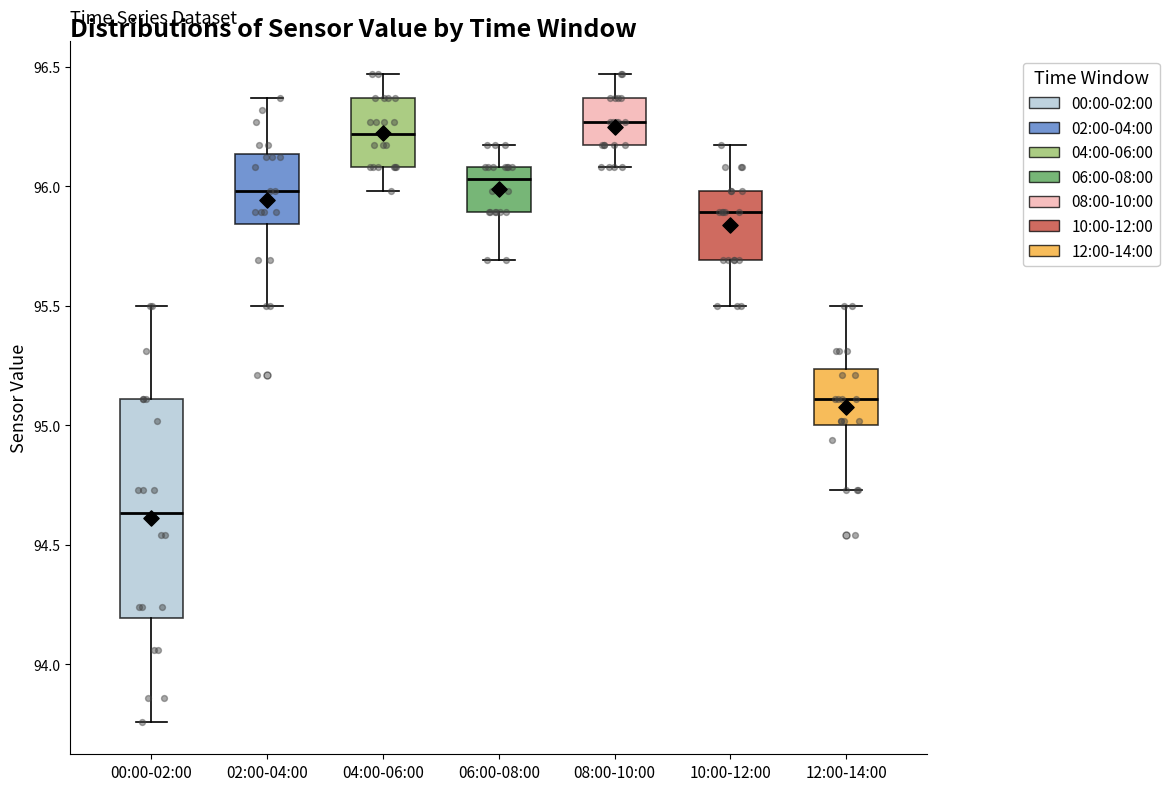

Reading left to right, transcribe this box plot: for each box, give where its median line is, the range the box spans, and where its two whiskers end, as read against the y-axis. The values are not printed on the chart, so give them approximately, as read against the axis.

00:00-02:00: median 94.65, box 94.20 to 95.10, whiskers 93.75 to 95.50
02:00-04:00: median 96.00, box 95.85 to 96.15, whiskers 95.50 to 96.35
04:00-06:00: median 96.20, box 96.10 to 96.35, whiskers 96.00 to 96.45
06:00-08:00: median 96.05, box 95.90 to 96.10, whiskers 95.70 to 96.15
08:00-10:00: median 96.25, box 96.15 to 96.35, whiskers 96.10 to 96.45
10:00-12:00: median 95.90, box 95.70 to 96.00, whiskers 95.50 to 96.15
12:00-14:00: median 95.10, box 95.00 to 95.25, whiskers 94.75 to 95.50